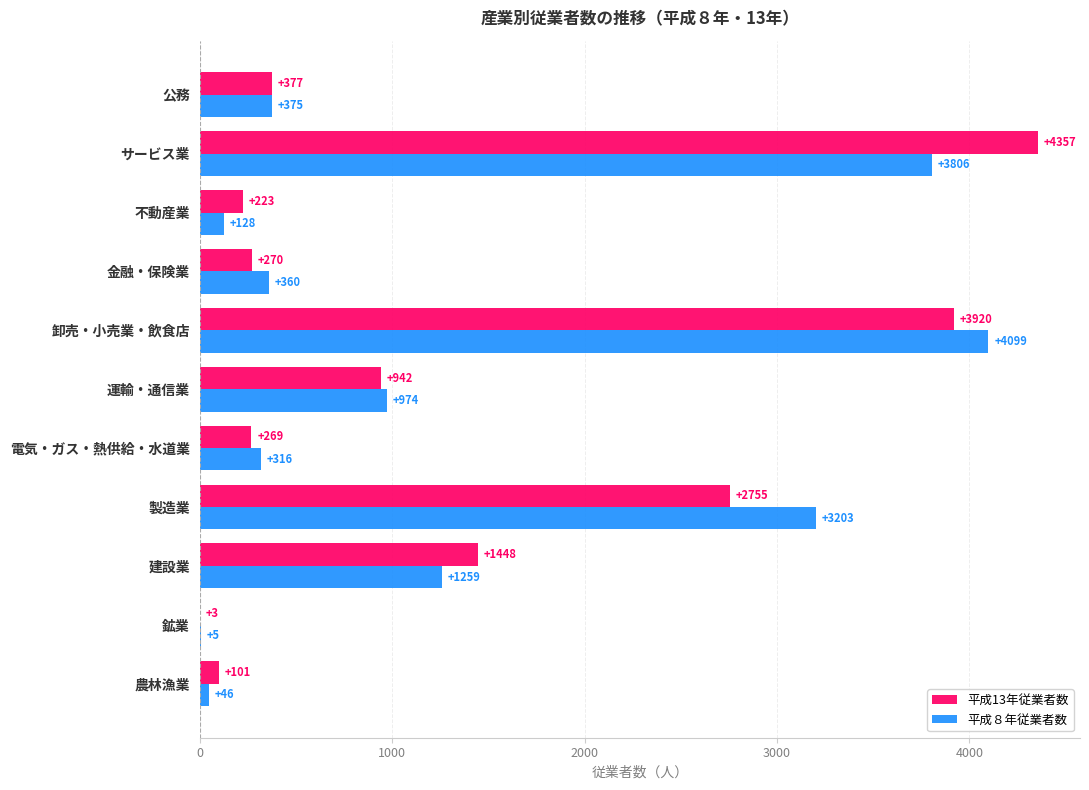

What is the sum of all 平成13年従業者数 values?

14665